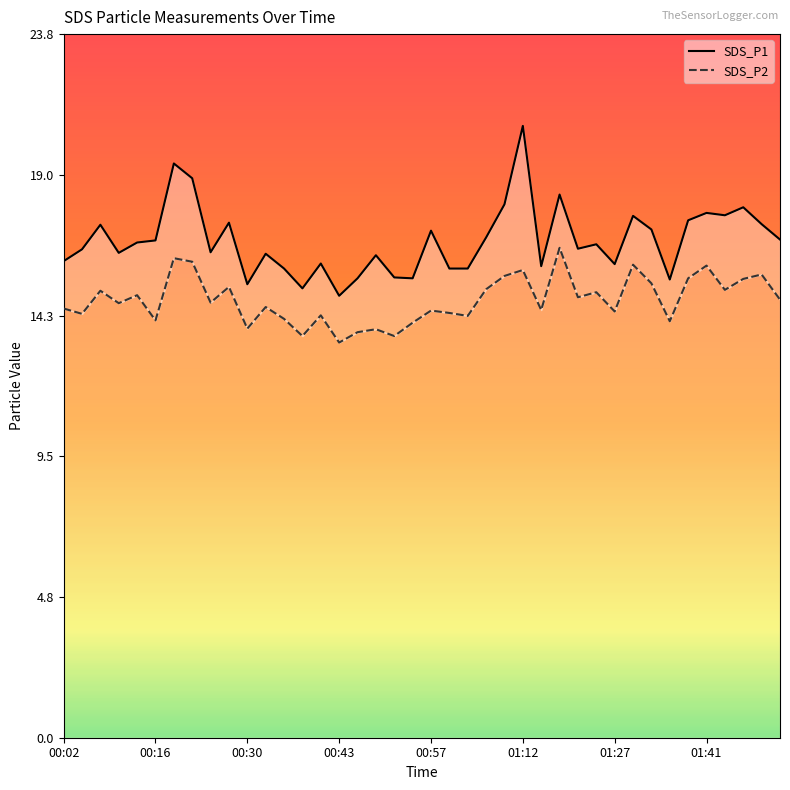

What is the smallest value displayed?

13.3